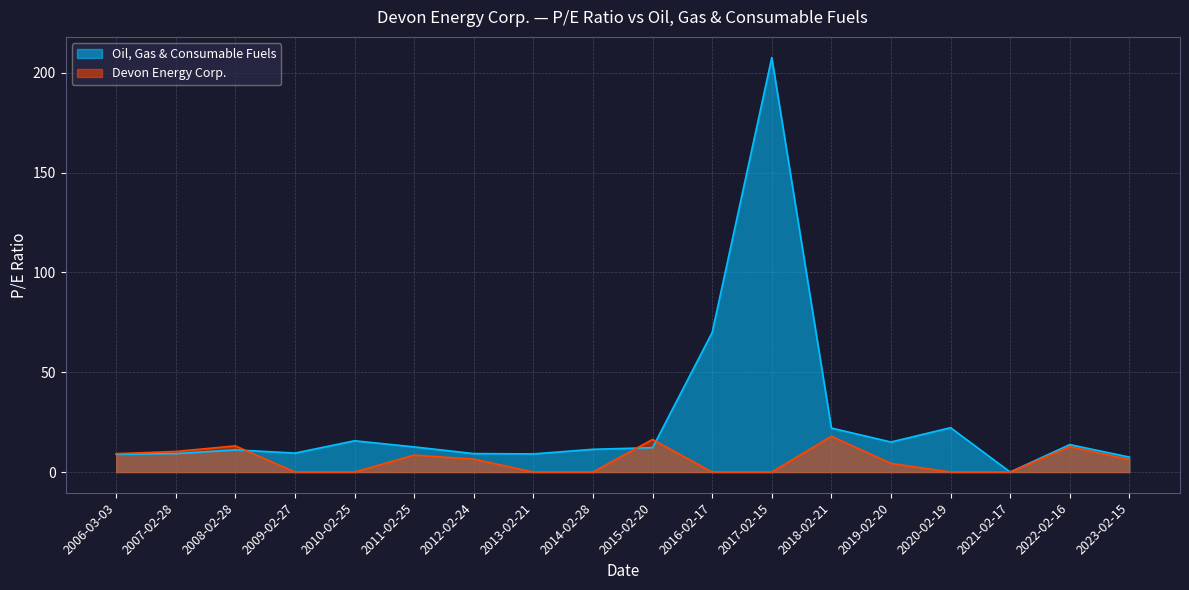

What is the label of the 15th point from the left?

2020-02-19